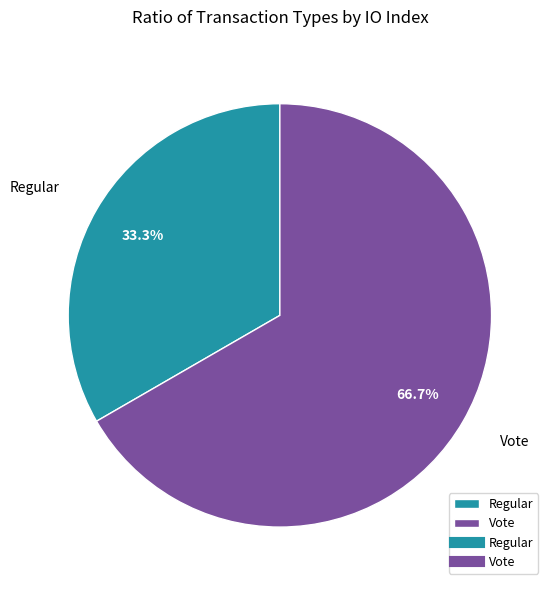

Does Vote represent more than half of the total?

Yes